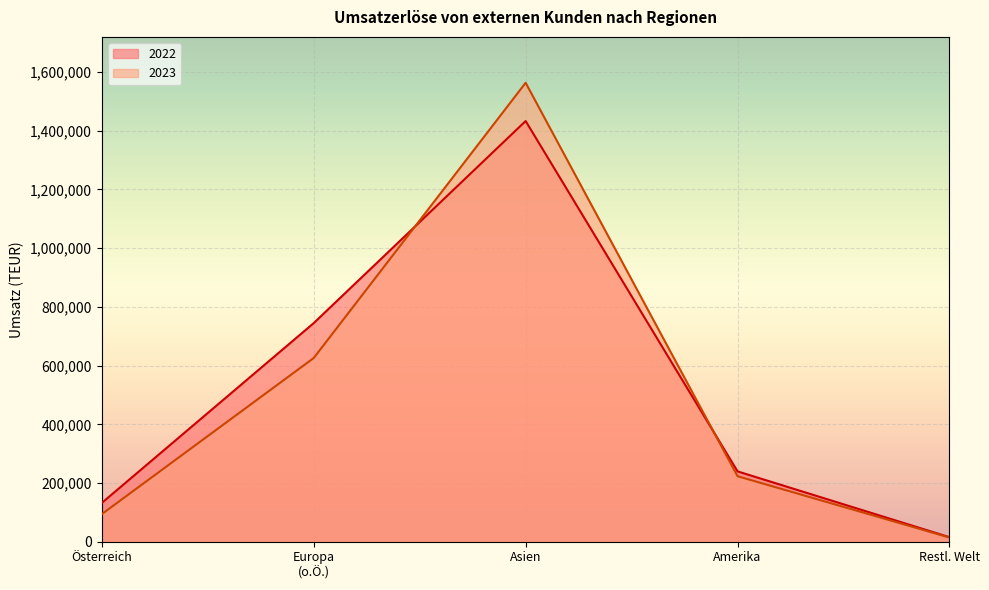

Reading right to left, list all the values displayed in this chart.

2023: 14386	223264	1563430	625909	94179
2022: 15580	239718	1433169	744880	132345